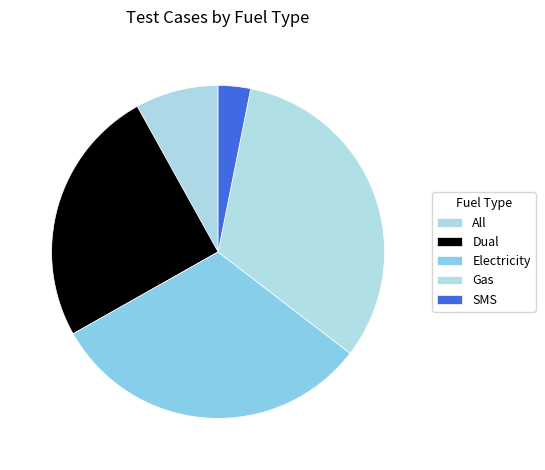

How many segments does this pie chart have?

5